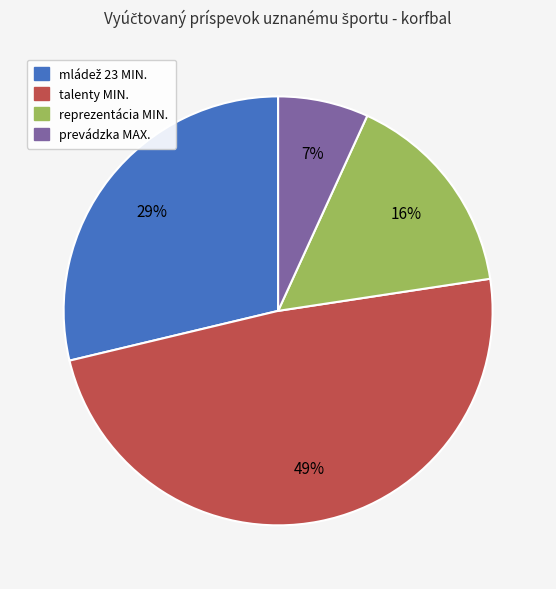

To the nearest percent, what is the difference between the largest and smallest slice percentages?

42%